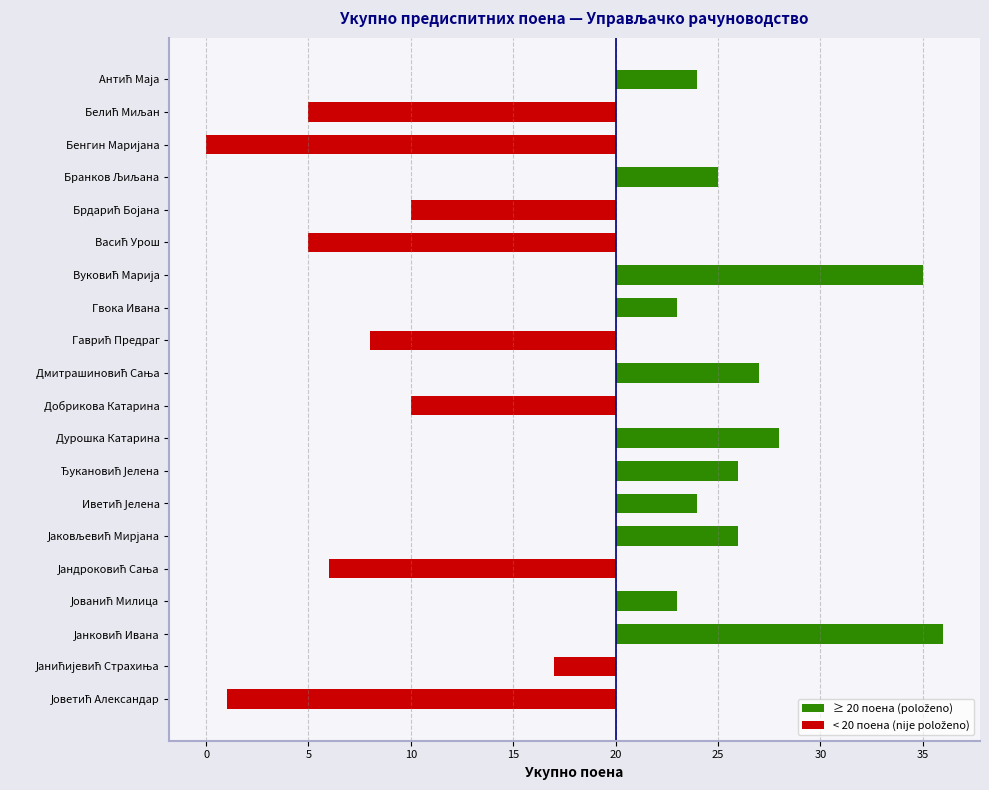

The < 20 поена (nije položeno) series shows -17 at Гаврић Предраг. True or false?

False